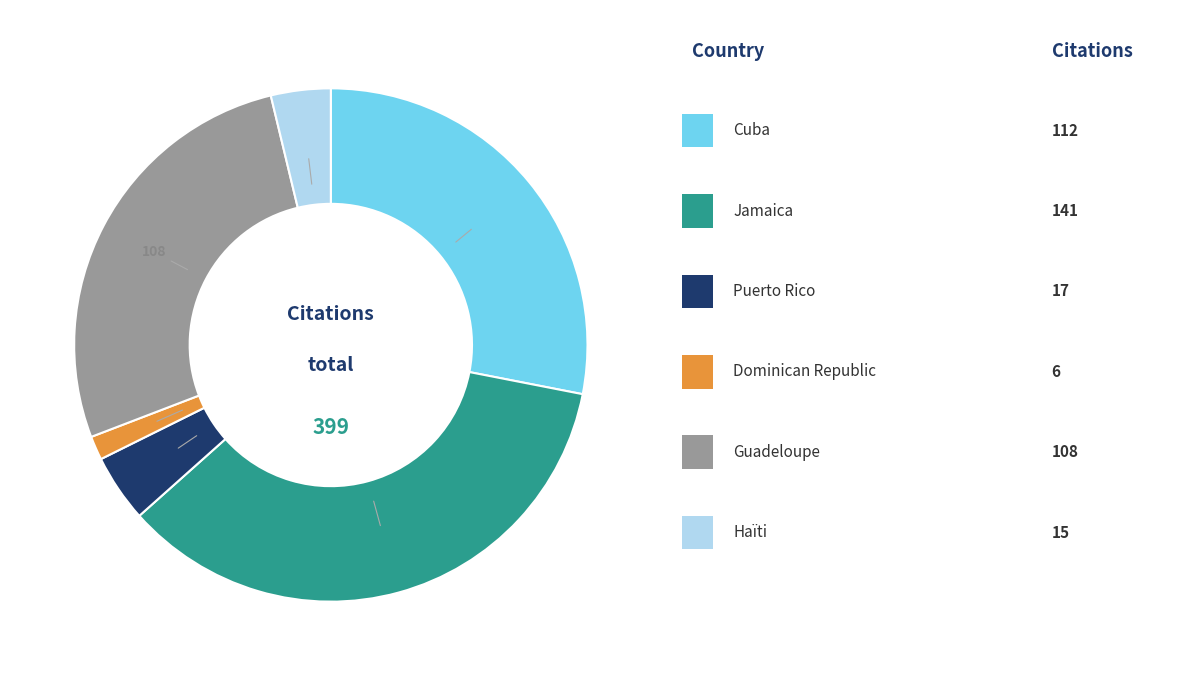

Is there any slice that represents more than half of the pie?

No